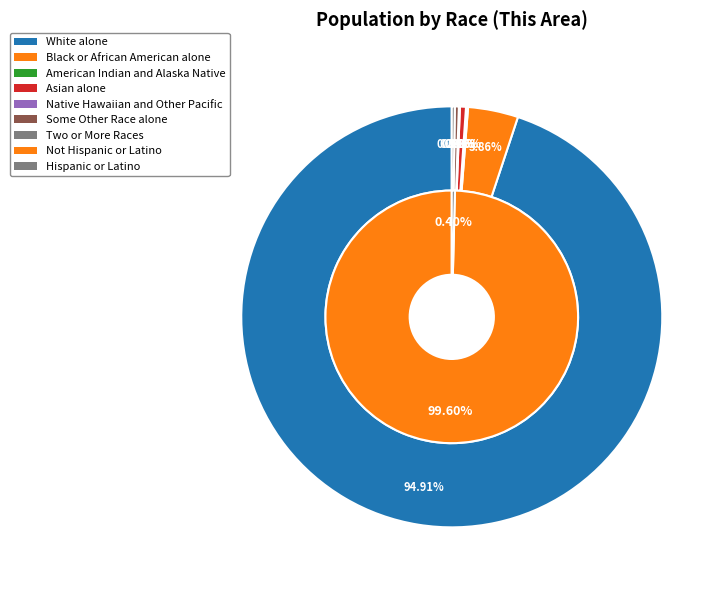

Which slice is the largest?

White alone